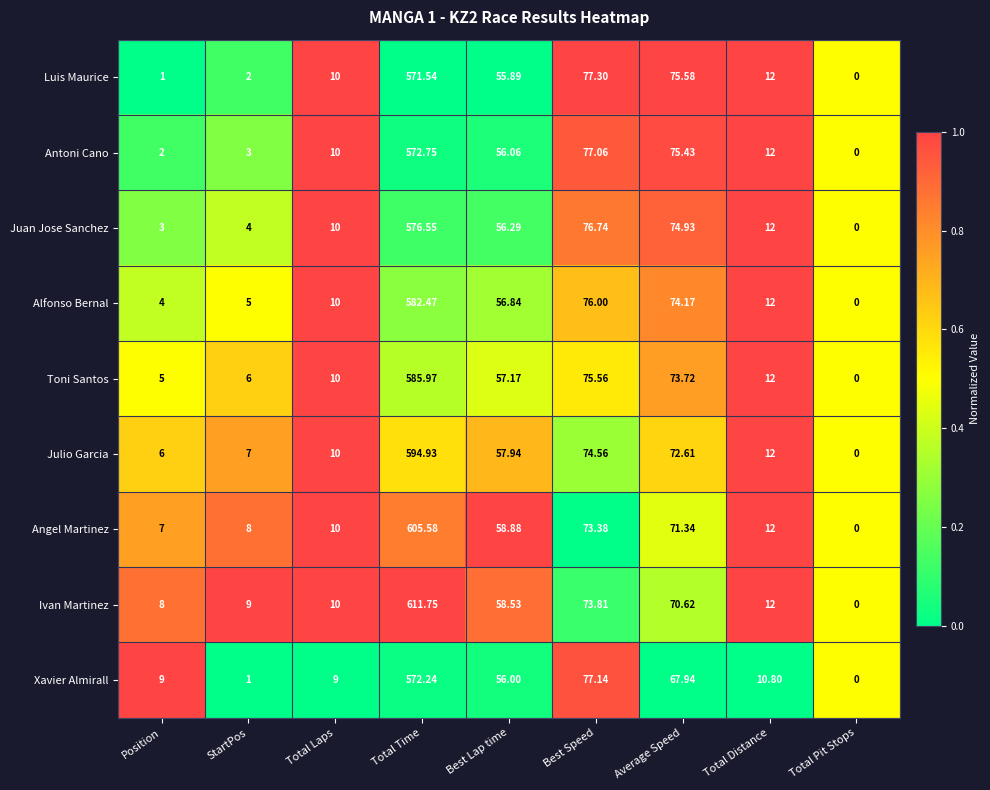

Which category has the lowest value in the Luis Maurice series?

Total Pit Stops